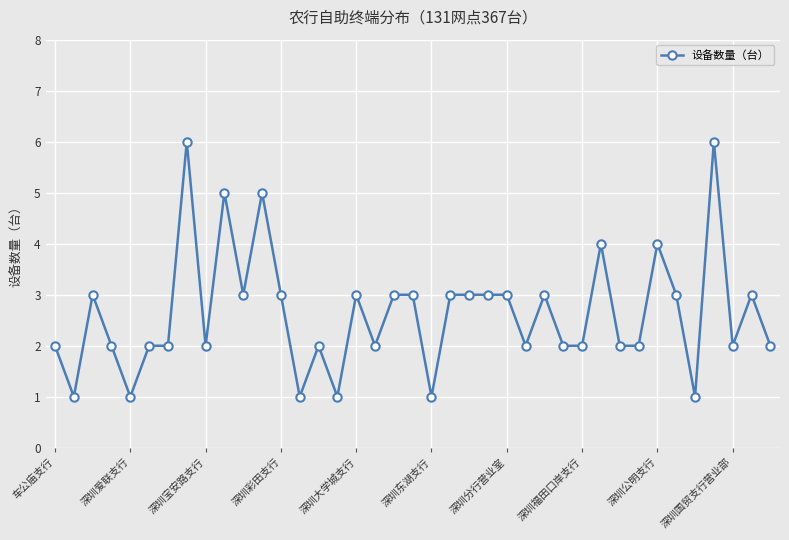

How many values are between 2 and 3?

27